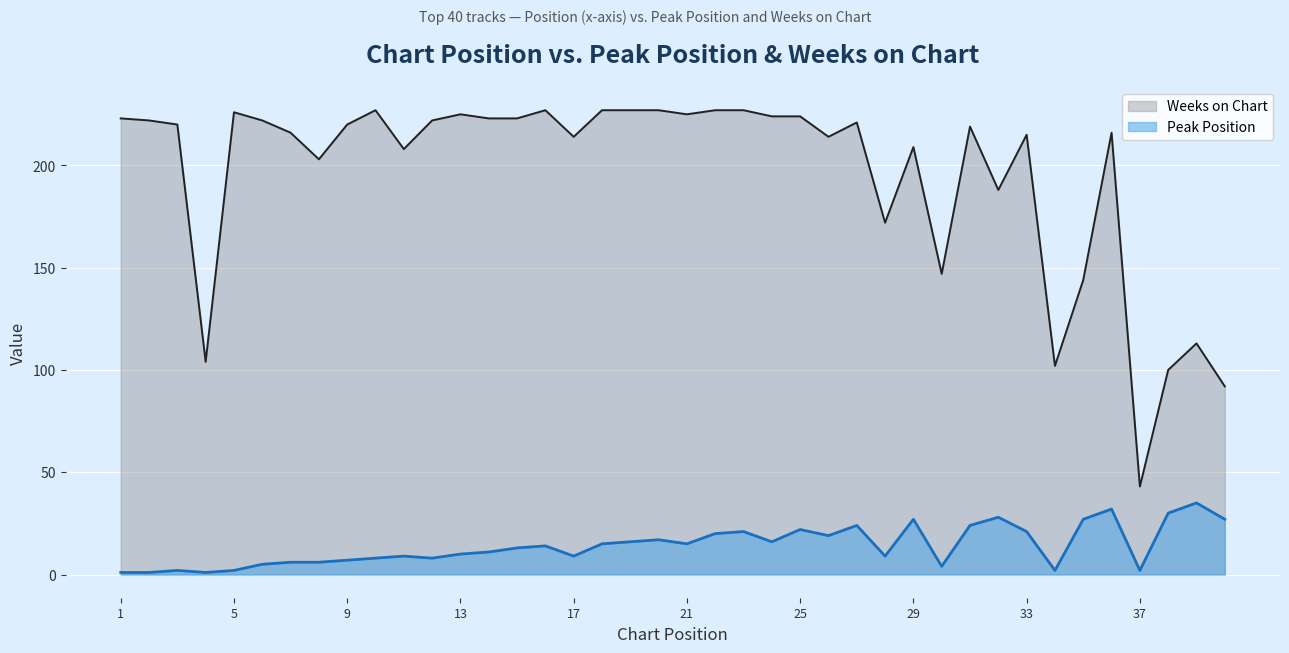

Rank the series at 4 from lowest to highest value.

Peak Position, Weeks on Chart